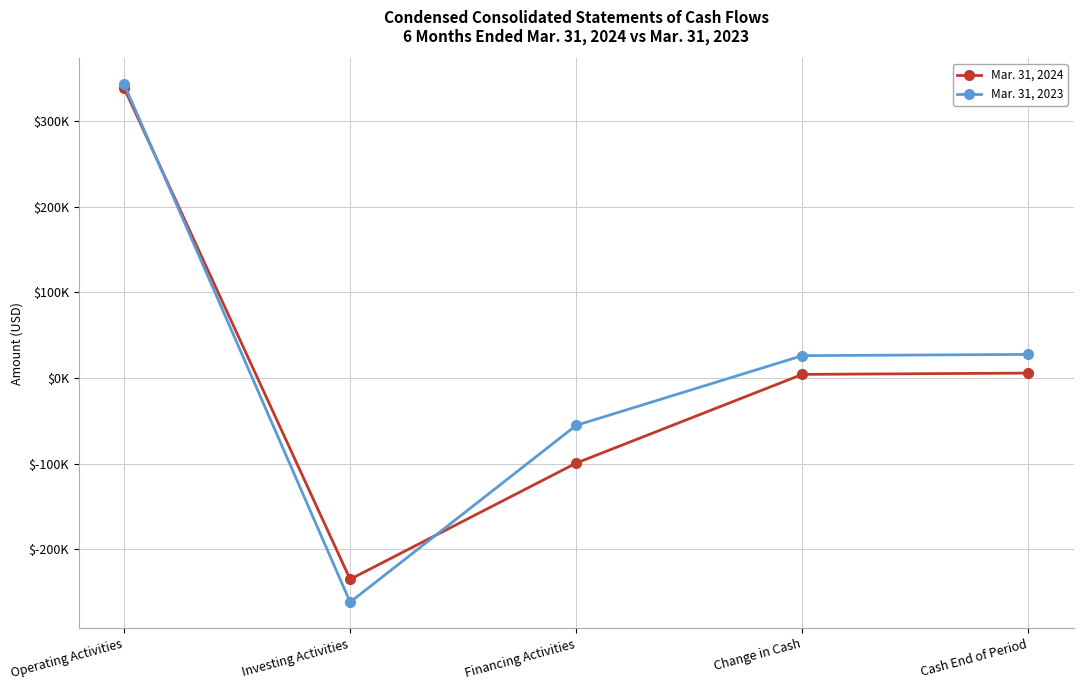

What are all the series names shown in the legend?

Mar. 31, 2024, Mar. 31, 2023